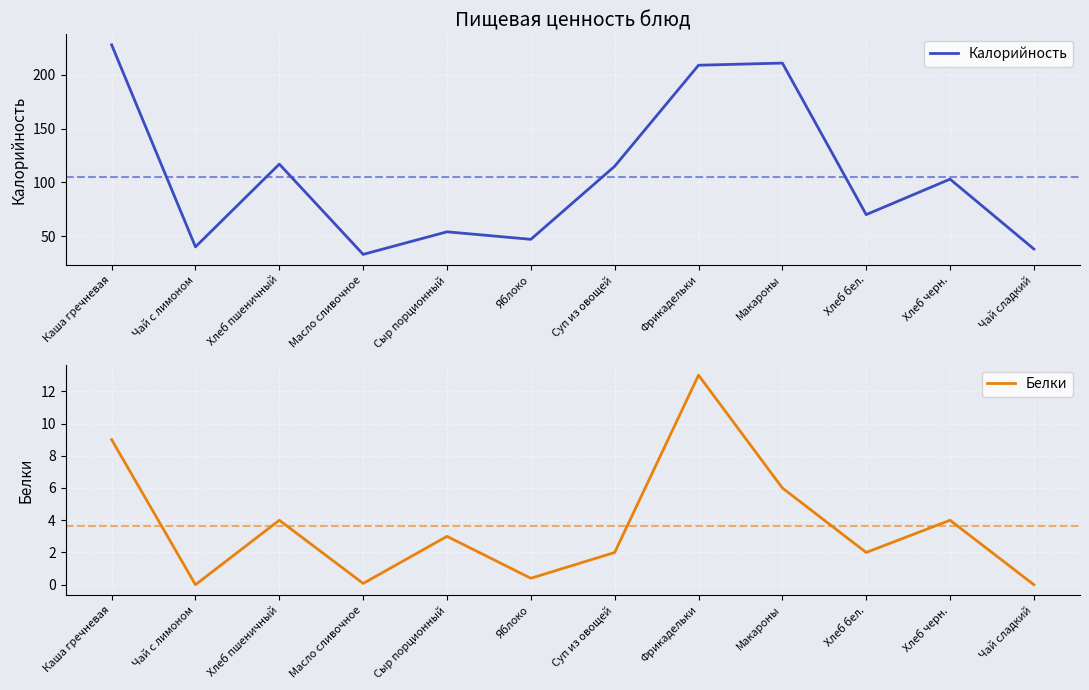

What position from the right is Фрикадельки?

5